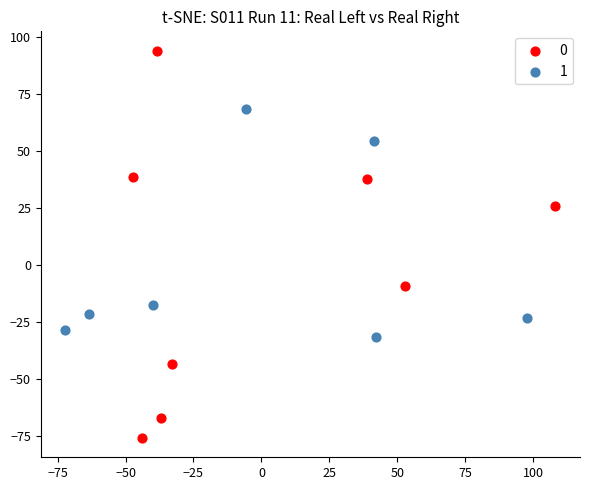

What are all the series names shown in the legend?

0, 1